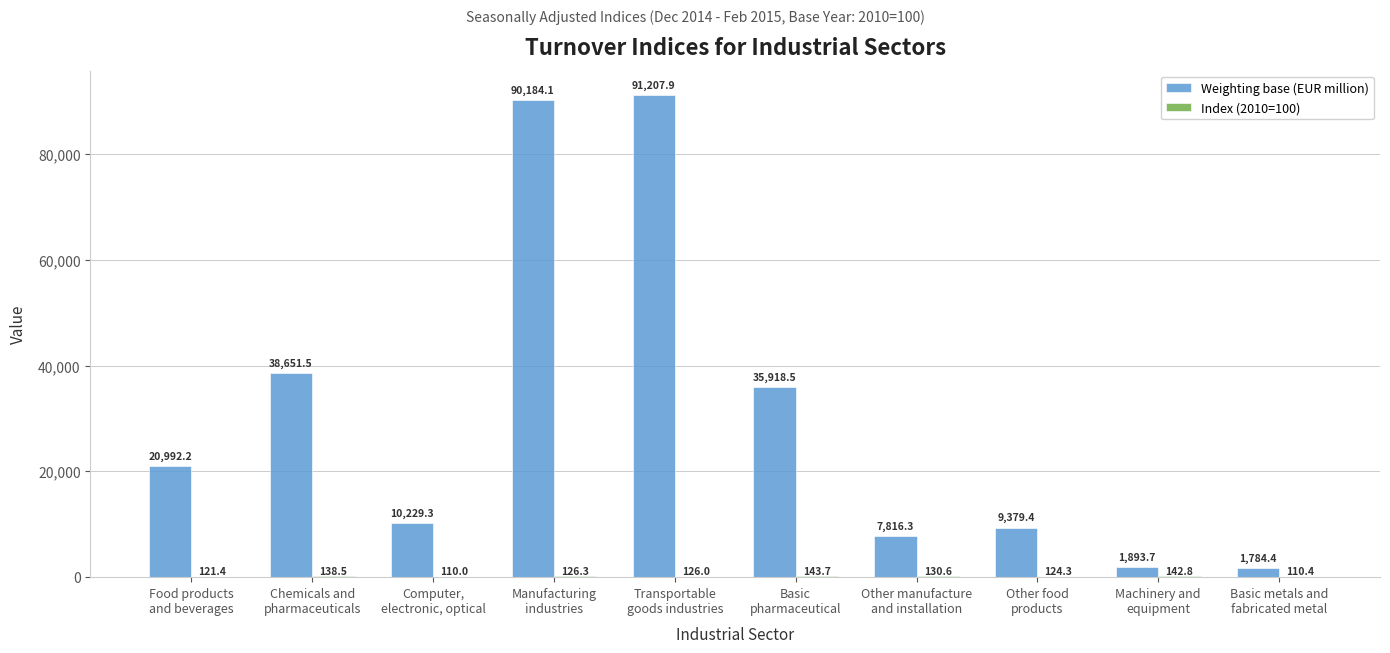

Which series has the largest total across all categories?

Weighting base (EUR million)